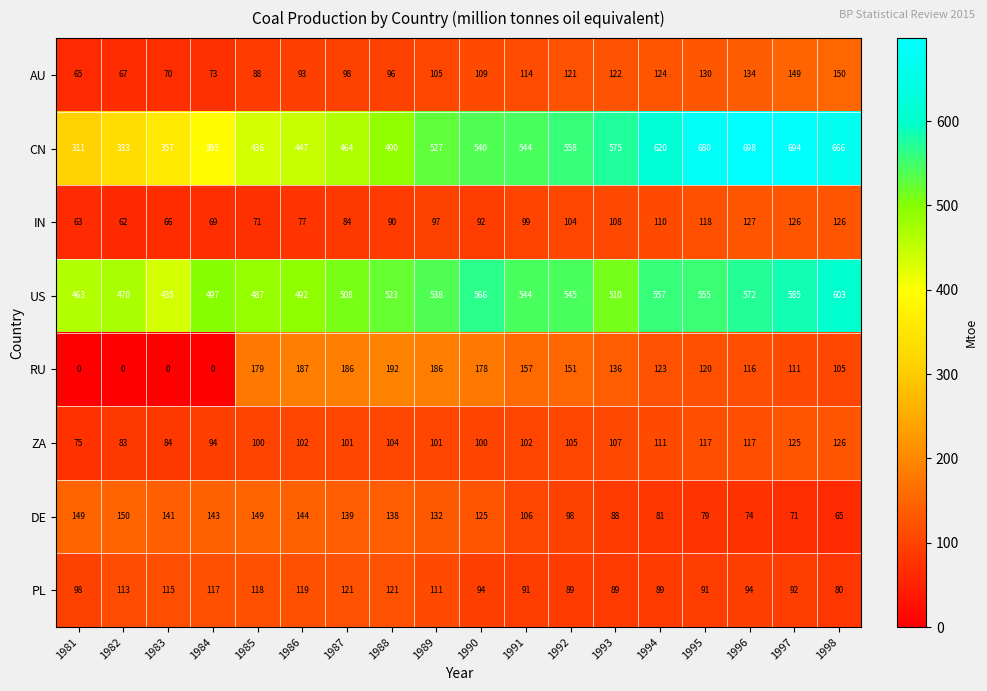

How many data points in AU are less than 109?

9